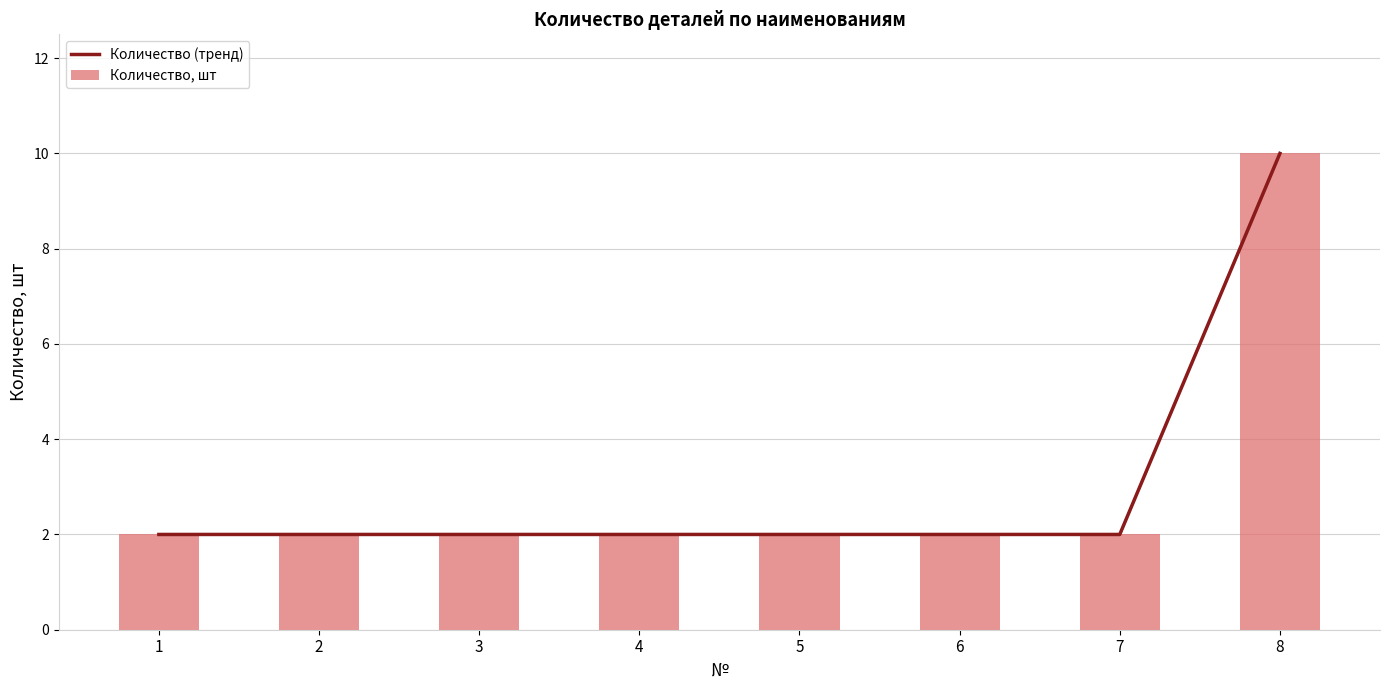

Is the value of Количество, шт at 7 greater than the value of Количество (тренд) at 3?

No